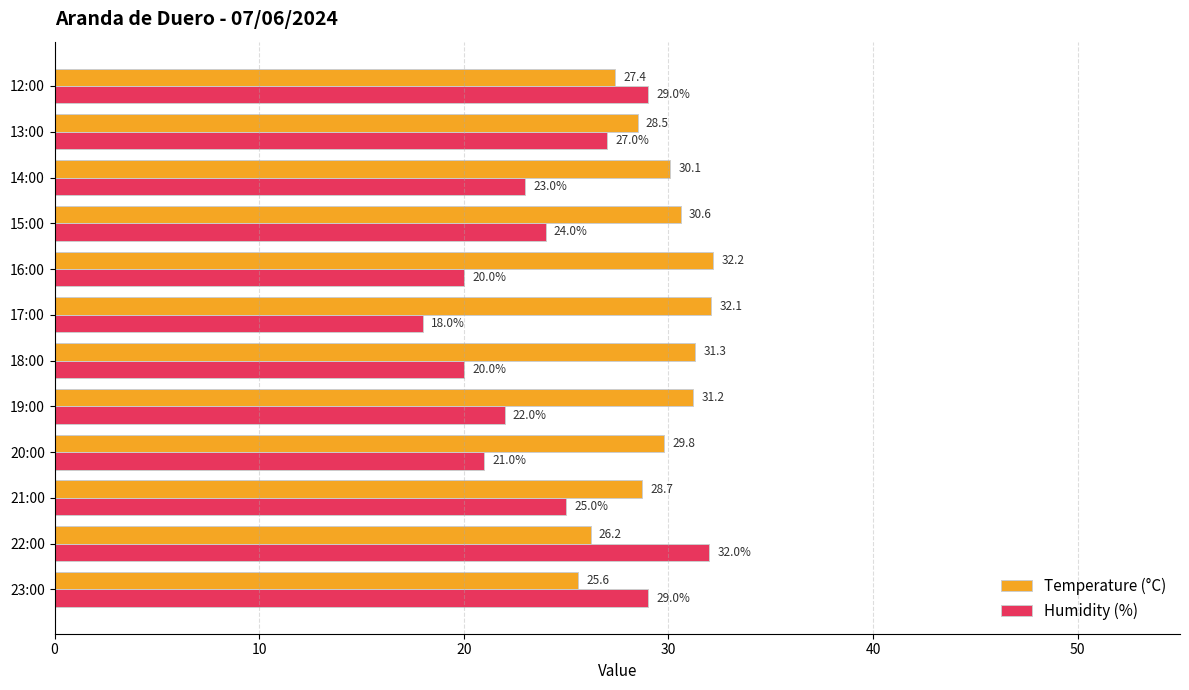

List the series in order of their overall mean, lowest first.

Humidity (%), Temperature (°C)